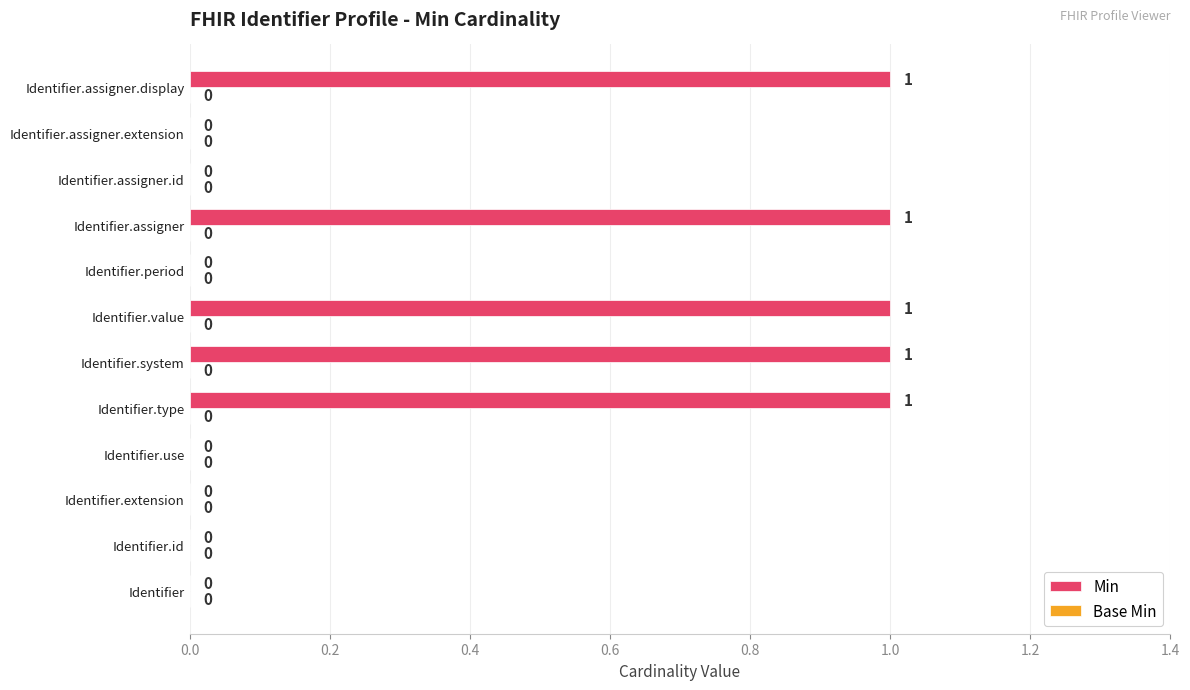

Reading bottom to top, list all the values displayed in this chart.

Identifier=0	Identifier.id=0	Identifier.extension=0	Identifier.use=0	Identifier.type=1	Identifier.system=1	Identifier.value=1	Identifier.period=0	Identifier.assigner=1	Identifier.assigner.id=0	Identifier.assigner.extension=0	Identifier.assigner.display=1